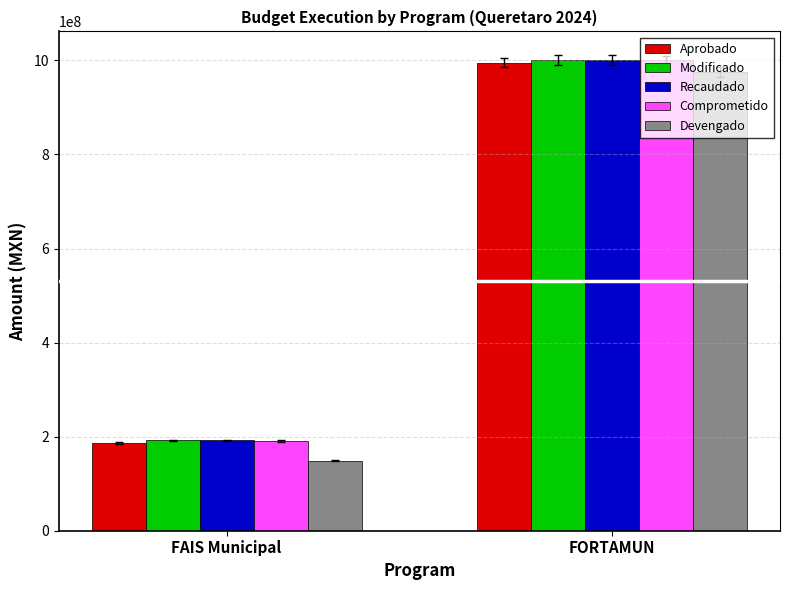

Reading left to right, what are all the values shown in this chart?

Aprobado: 185831992.0	994931322.0
Modificado: 191994470.0	1001071302.0
Recaudado: 191994470.0	1001071302.0
Comprometido: 191448498.5	1000332999.3
Devengado: 149059037.2	975410854.7